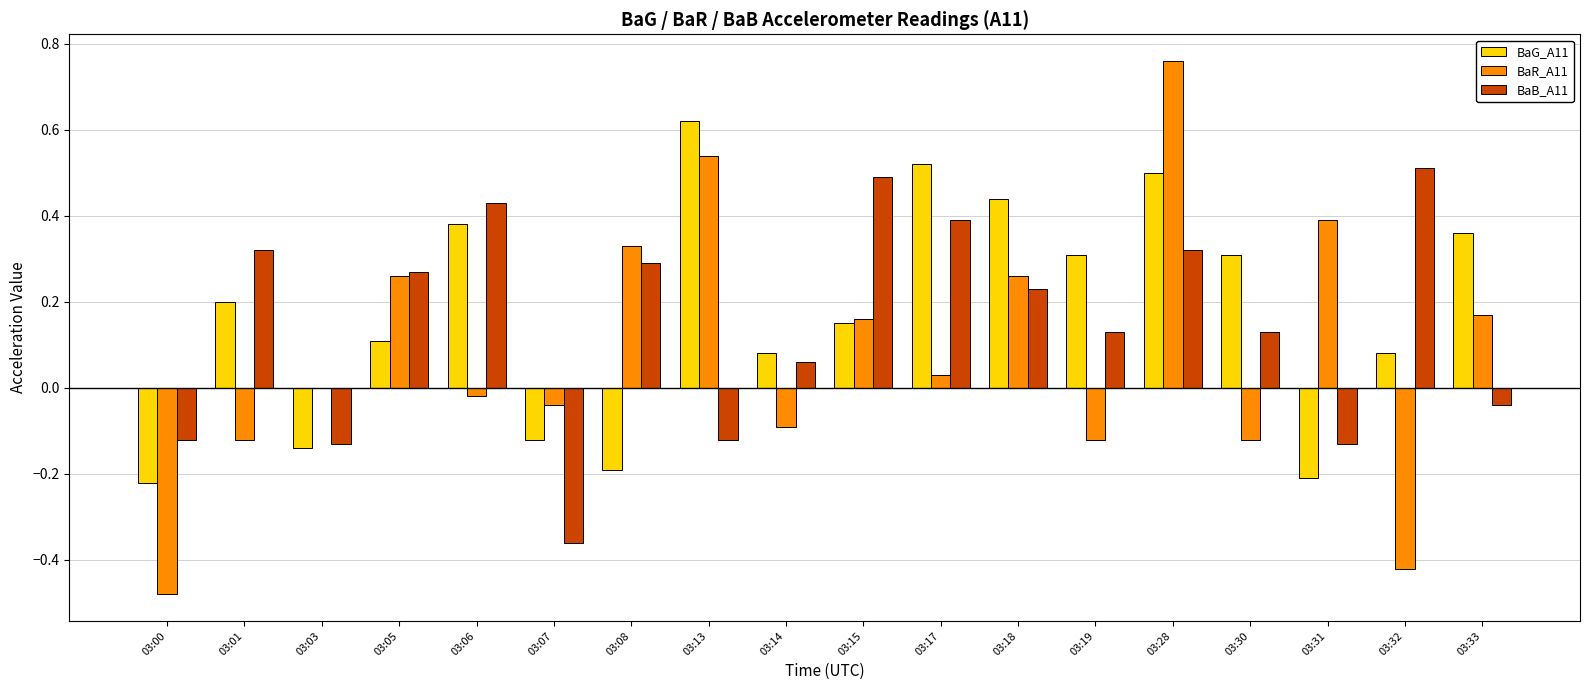

The value of BaG_A11 at 03:05 is 0.0. True or false?

False